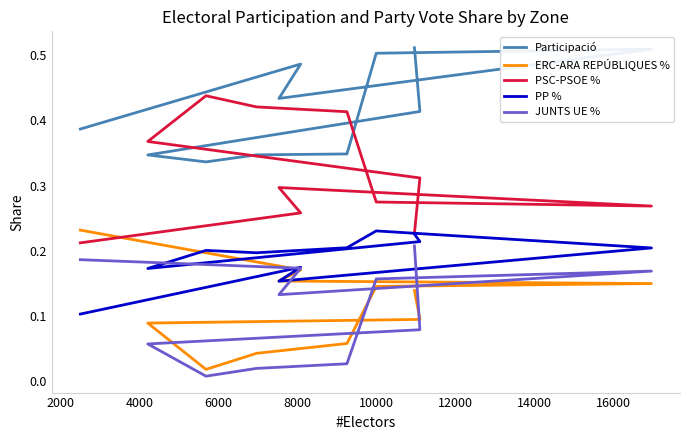

Reading left to right, transcribe all the data shown in this chart.

Participació: 0.4	0.5	0.4	0.5	0.5	0.3	0.3	0.3	0.3	0.4	0.5
ERC-ARA REPÚBLIQUES %: 0.2	0.2	0.2	0.1	0.1	0.1	0.0	0.0	0.1	0.1	0.1
PSC-PSOE %: 0.2	0.3	0.3	0.3	0.3	0.4	0.4	0.4	0.4	0.3	0.2
PP %: 0.1	0.2	0.2	0.2	0.2	0.2	0.2	0.2	0.2	0.2	0.2
JUNTS UE %: 0.2	0.2	0.1	0.2	0.2	0.0	0.0	0.0	0.1	0.1	0.2